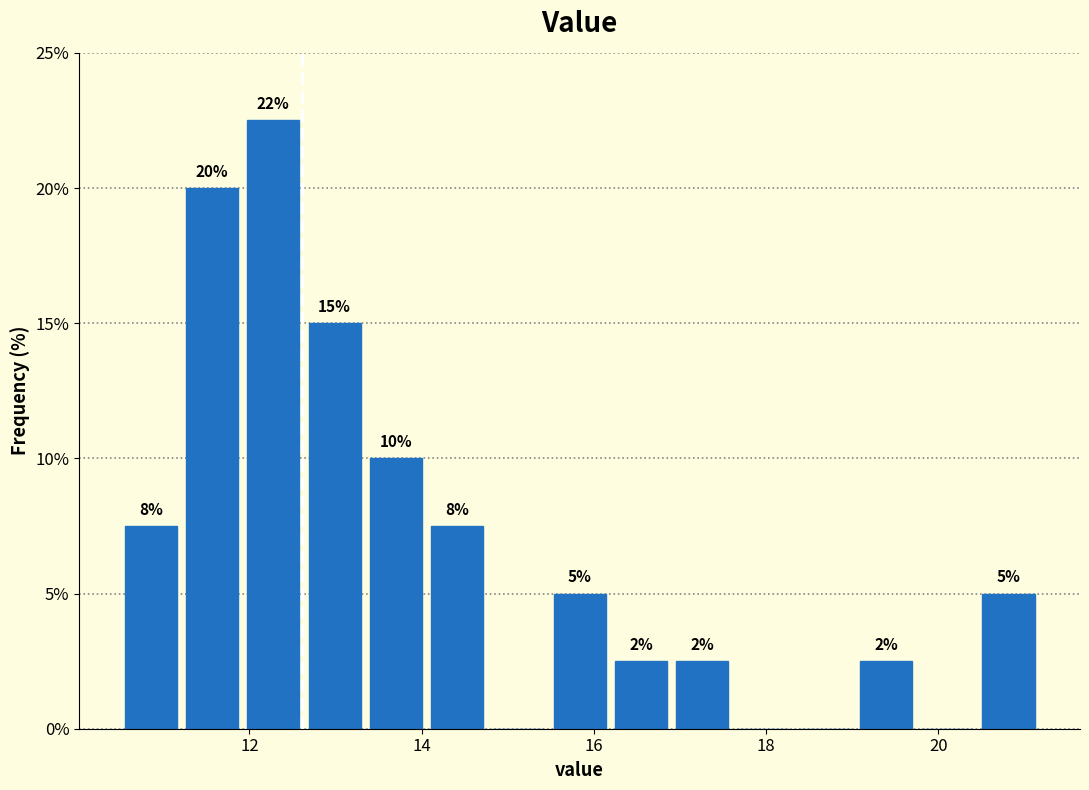

Read against the x-axis, roughly where is the centre of the tallest bar?

12.2